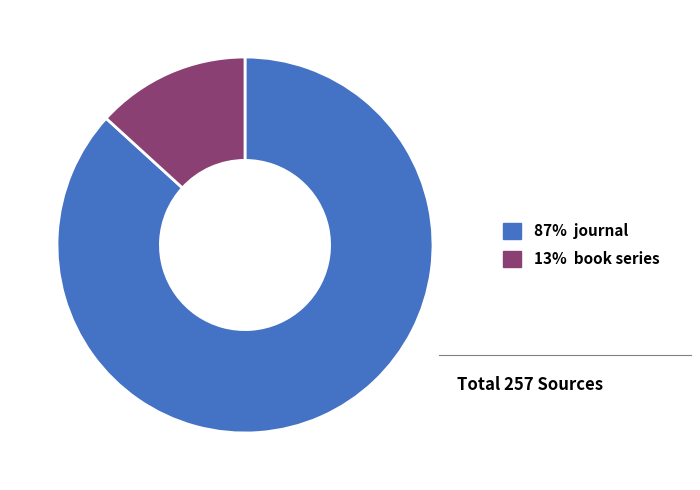

Does any single category account for the majority?

Yes